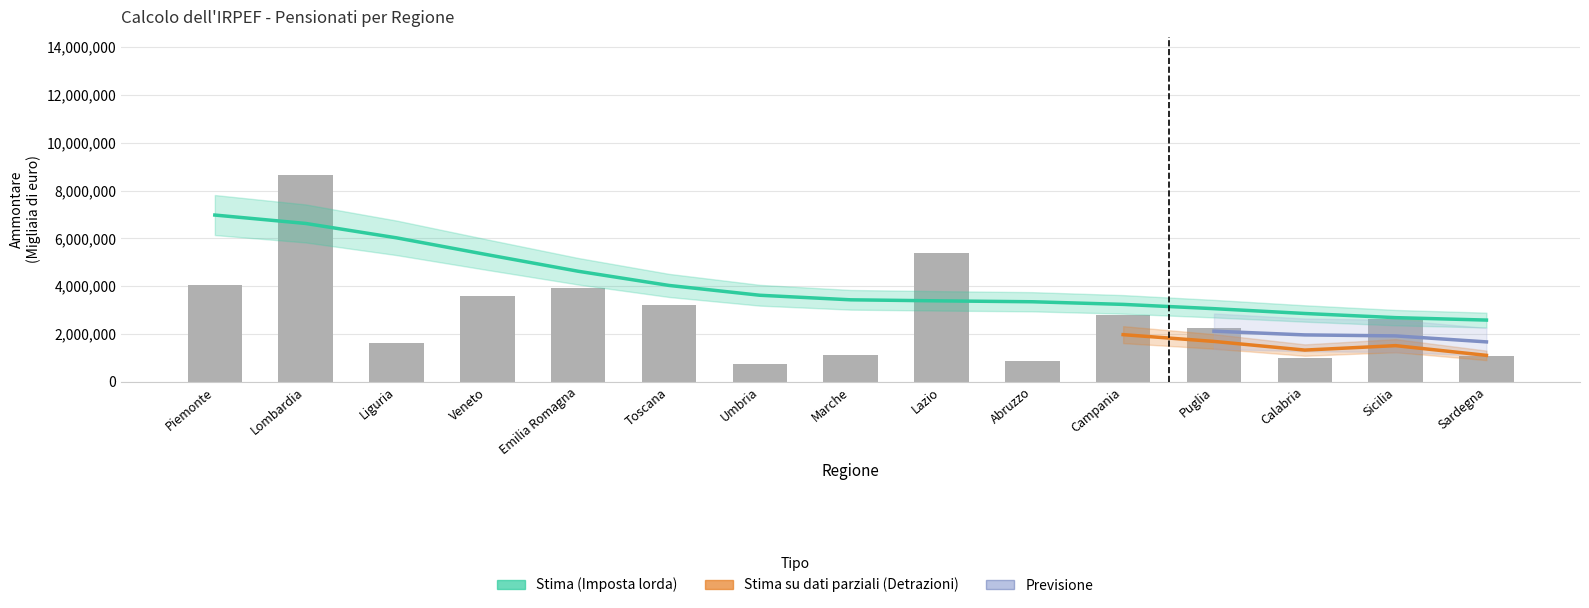

Which label corresponds to the largest value in the chart?

Lombardia